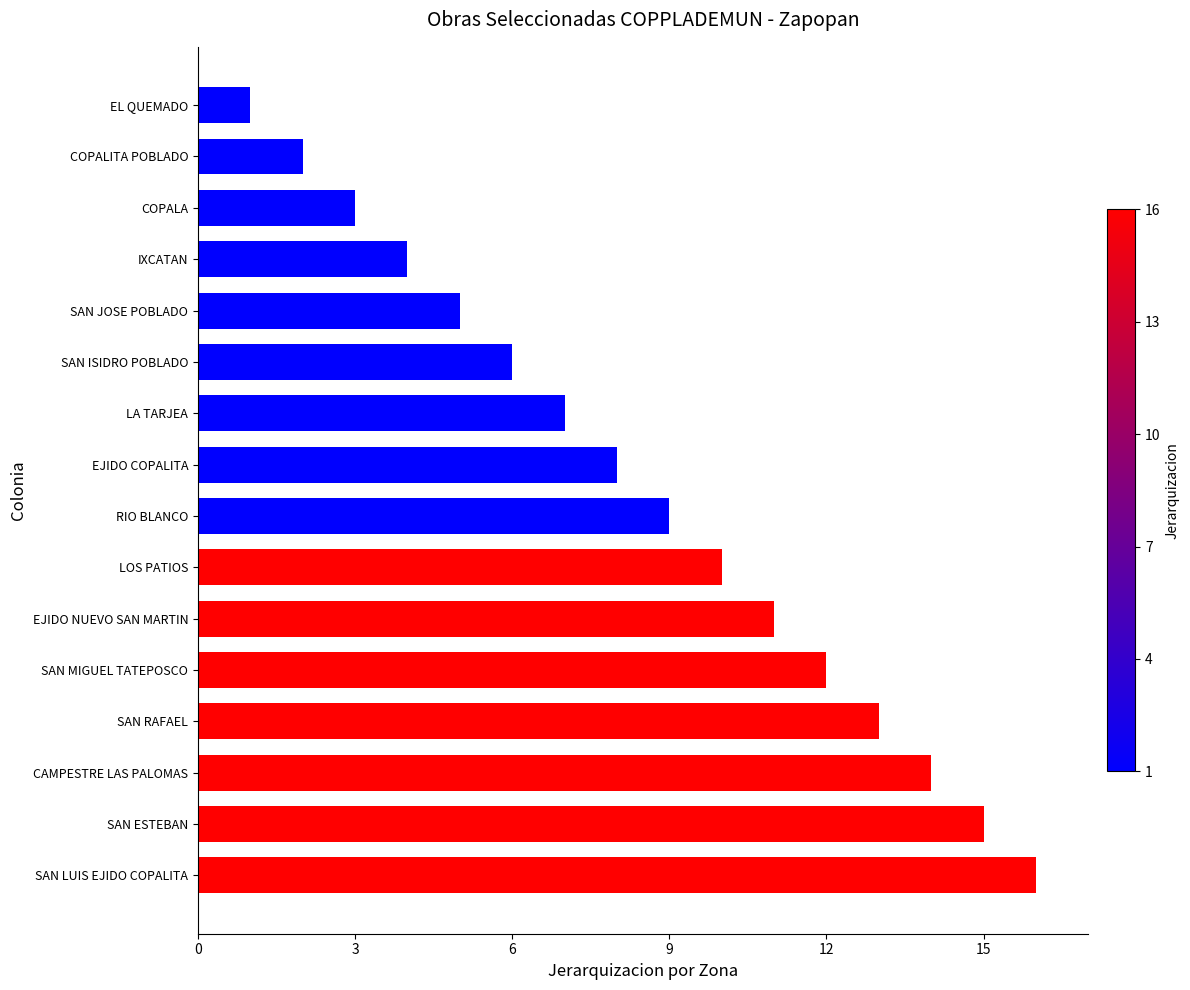

What is the label of the 4th bar from the top?

IXCATAN